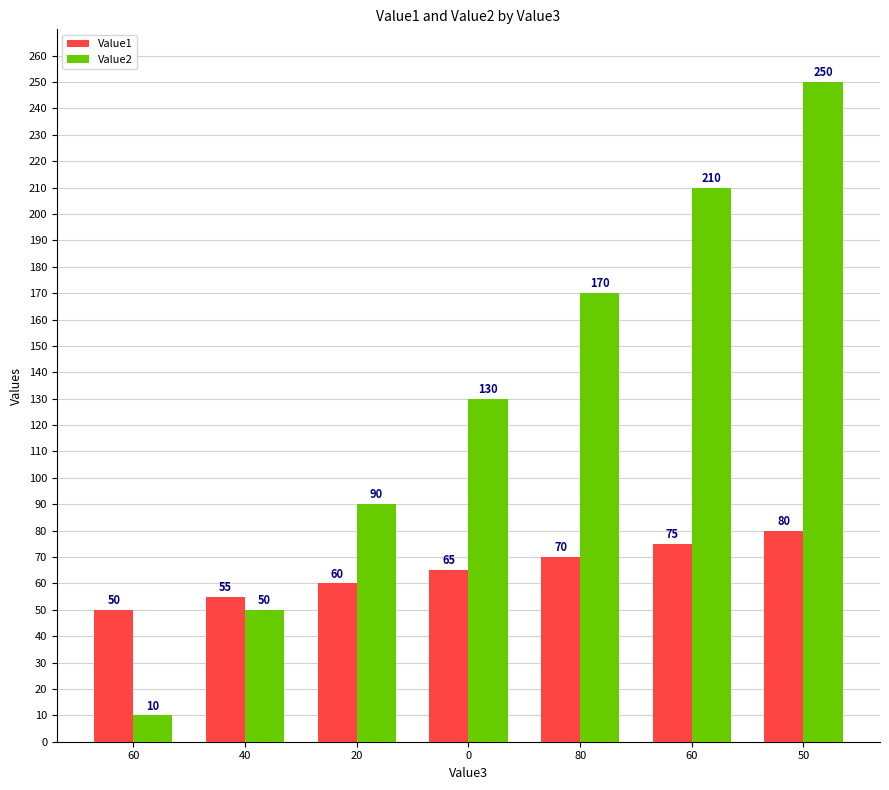

How many groups of bars are there?

7